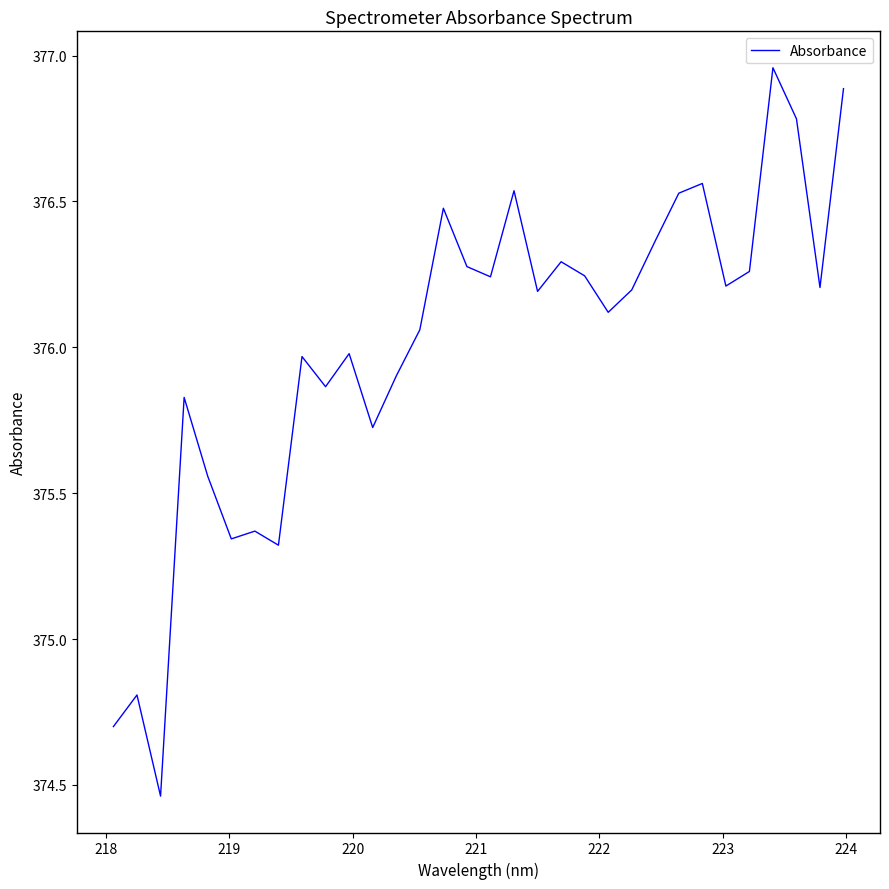

What is the difference between the maximum and minimum values?

2.5